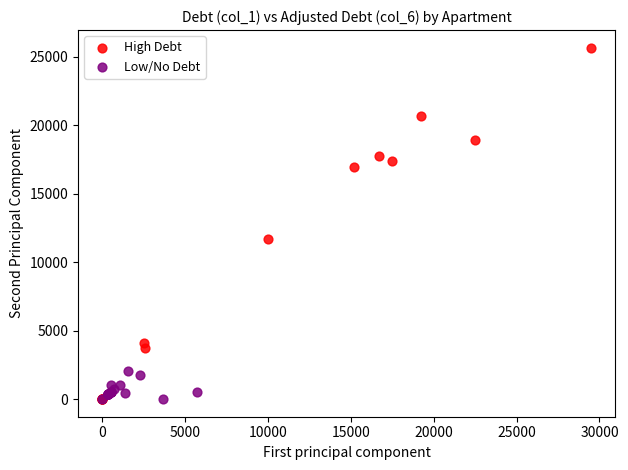

What are all the series names shown in the legend?

High Debt, Low/No Debt